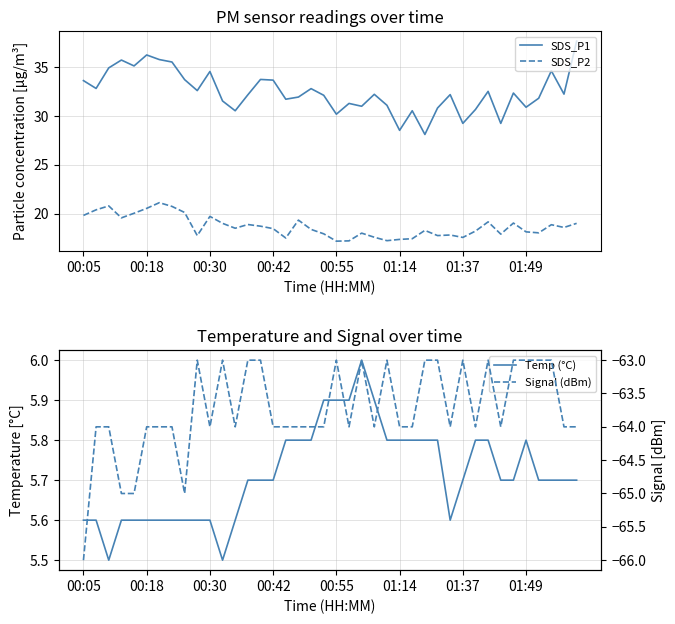

True or false: SDS_P1 and SDS_P2 cross at least once.

False